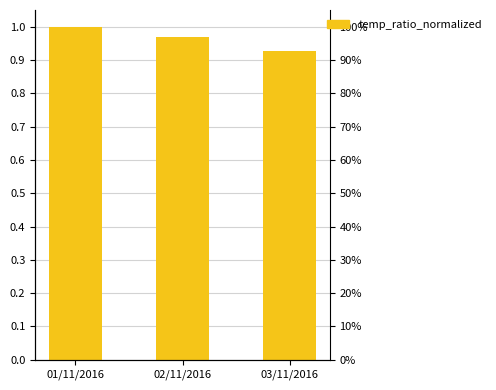

What is the maximum value shown in the chart?

1.0